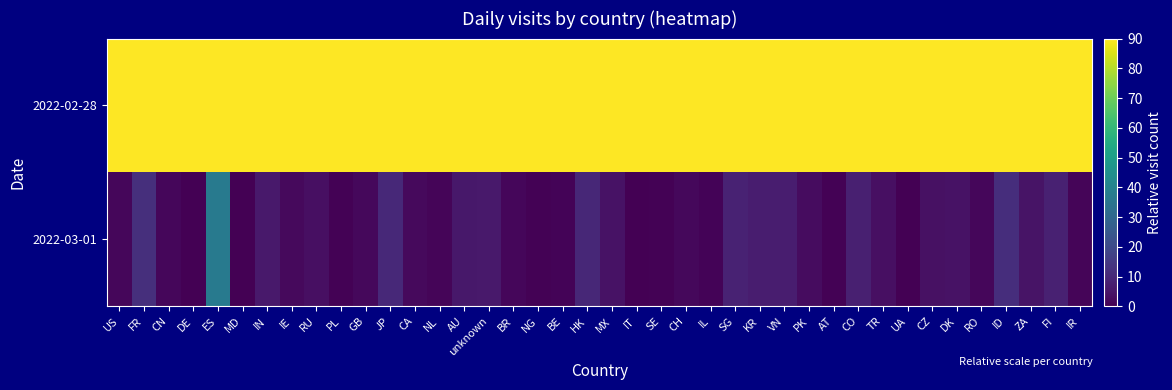

Which label corresponds to the smallest value in the chart?

MD